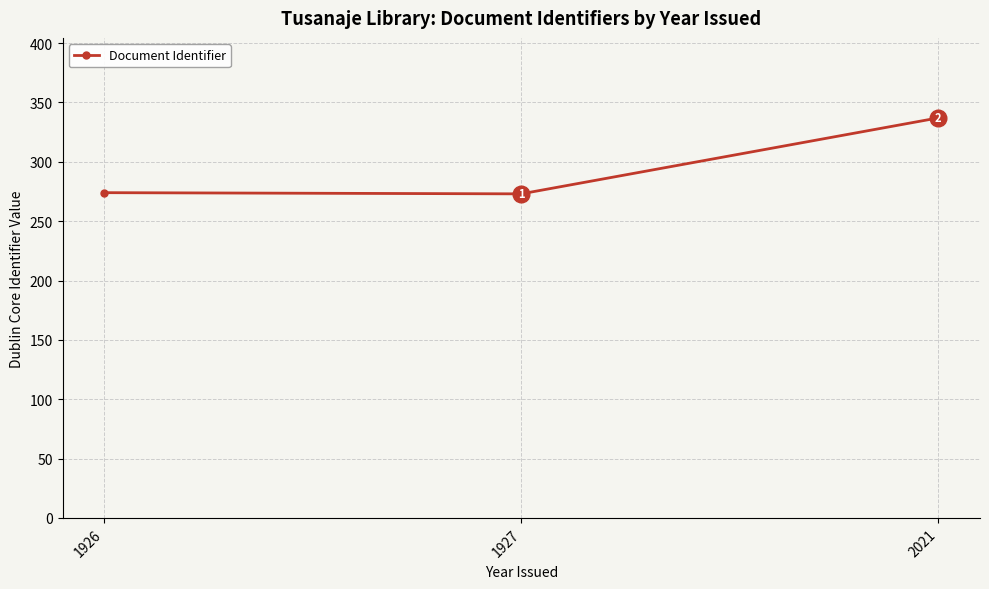

Reading left to right, extract all data points from this chart.

274	273	337